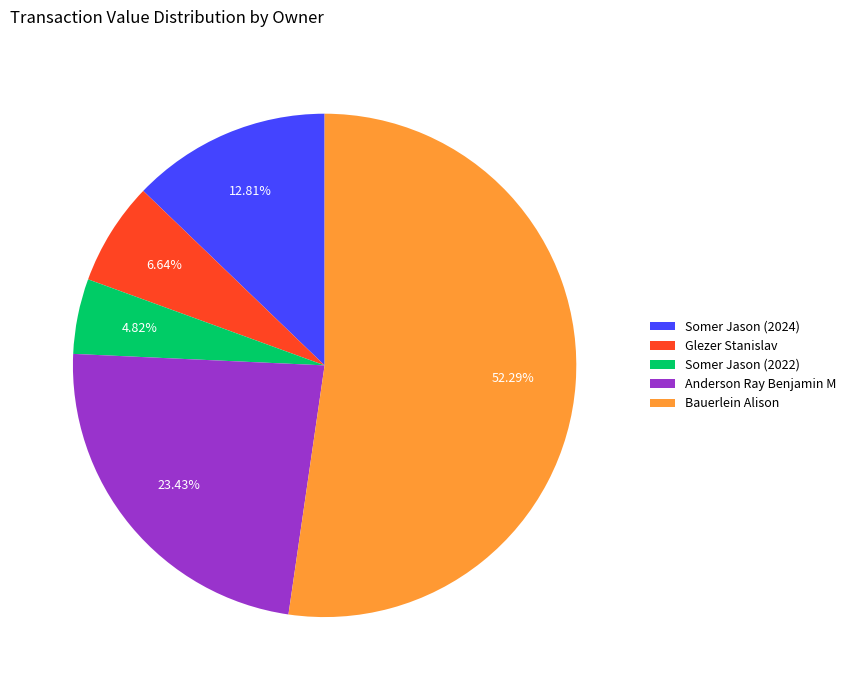

To the nearest percent, what percentage of the pie is Somer Jason (2022)?

5%